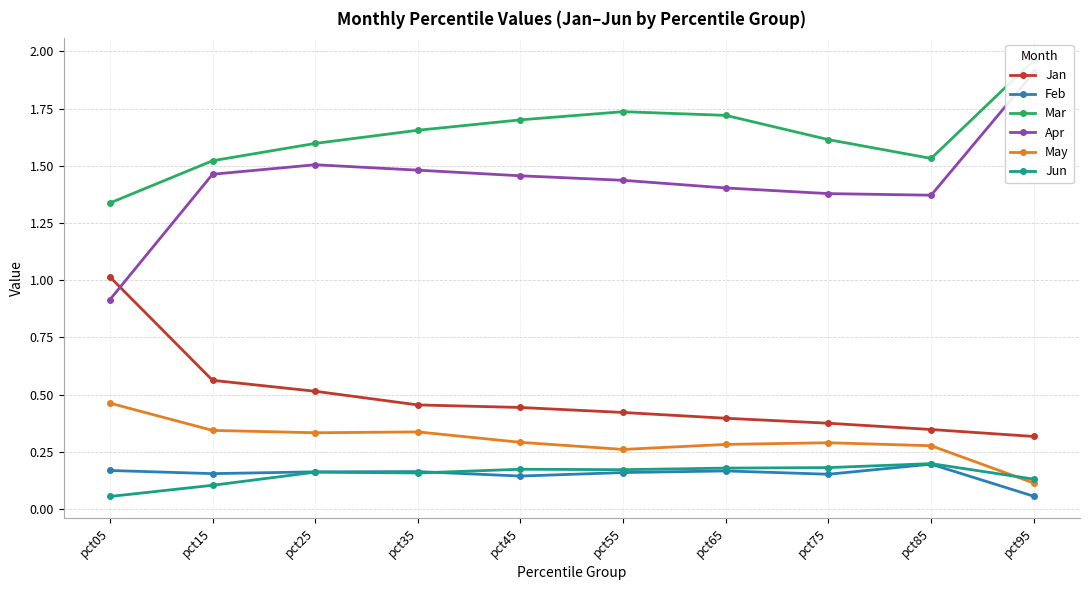

True or false: Jan and Jun cross at least once.

False